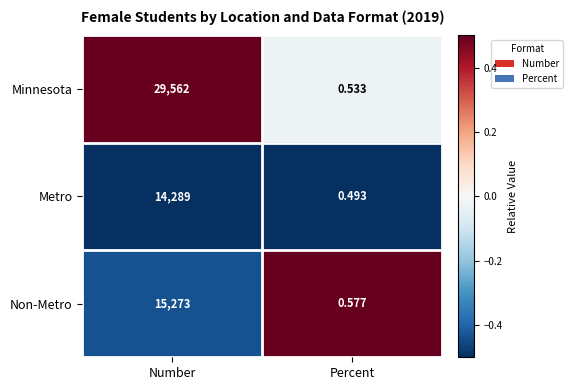

Which category has the lowest value across all series?

Percent